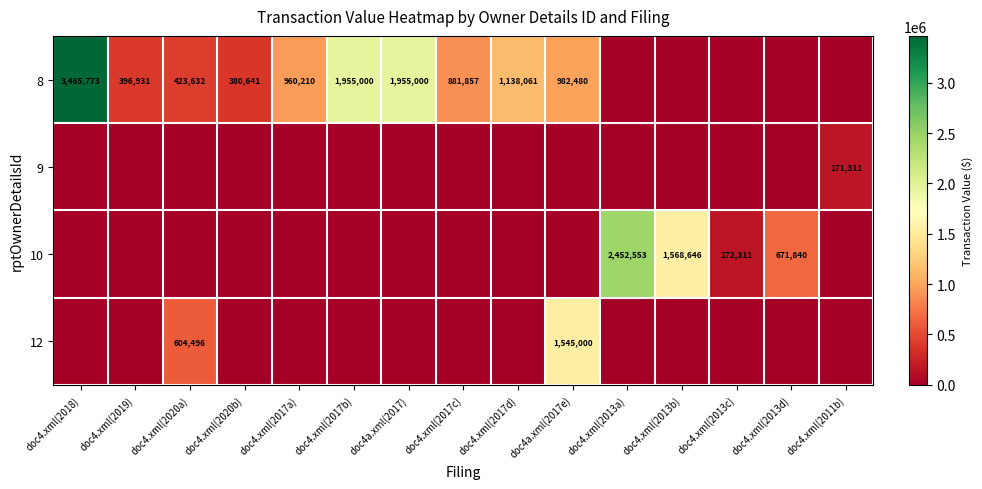

Is the value of 12 at doc4a.xml(2017e) greater than the value of 8 at doc4.xml(2020b)?

Yes